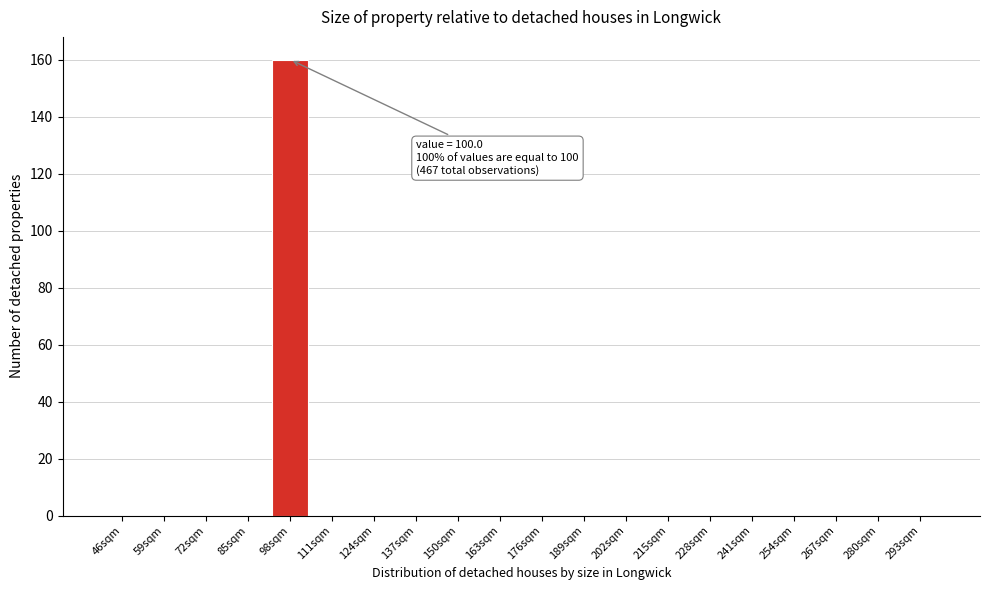

Reading right to left, list all the values displayed in this chart.

293sqm=0	280sqm=0	267sqm=0	254sqm=0	241sqm=0	228sqm=0	215sqm=0	202sqm=0	189sqm=0	176sqm=0	163sqm=0	150sqm=0	137sqm=0	124sqm=0	111sqm=0	98sqm=160	85sqm=0	72sqm=0	59sqm=0	46sqm=0